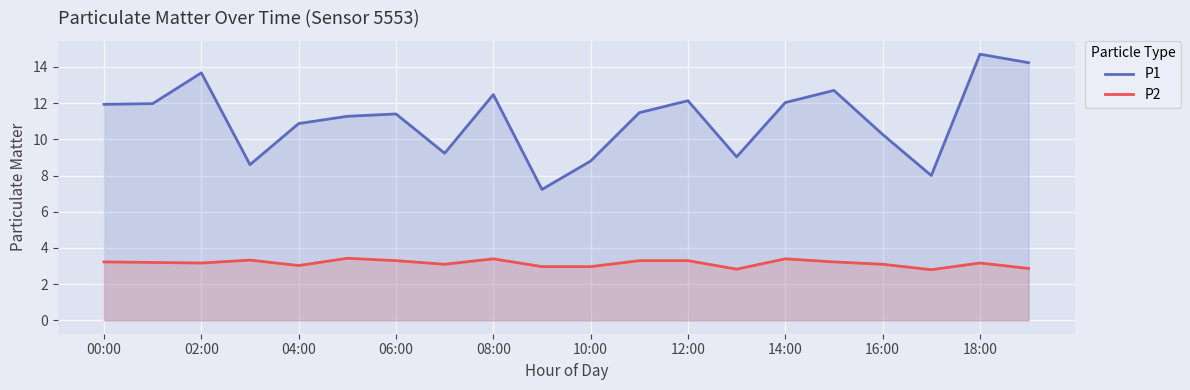

Between 12:00 and 16:00, which series saw the biggest shift?

P1